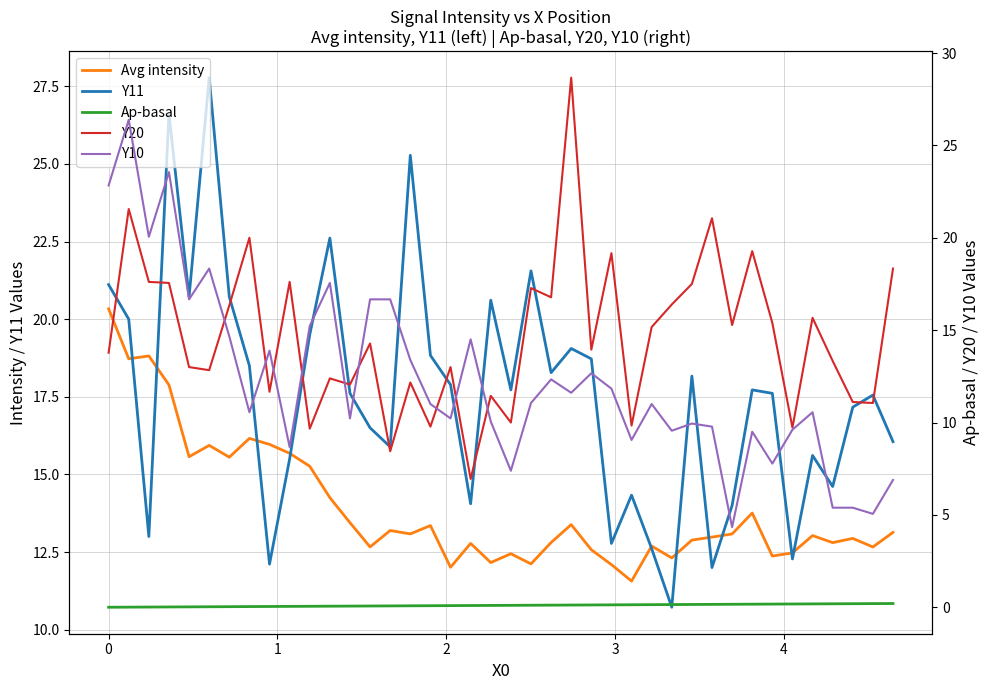

Does the chart have visible grid lines?

Yes